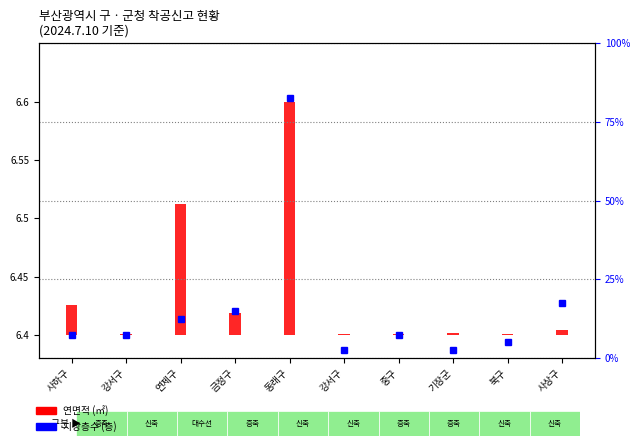

What is the sum of all 지상층수 (층) values?

160.0